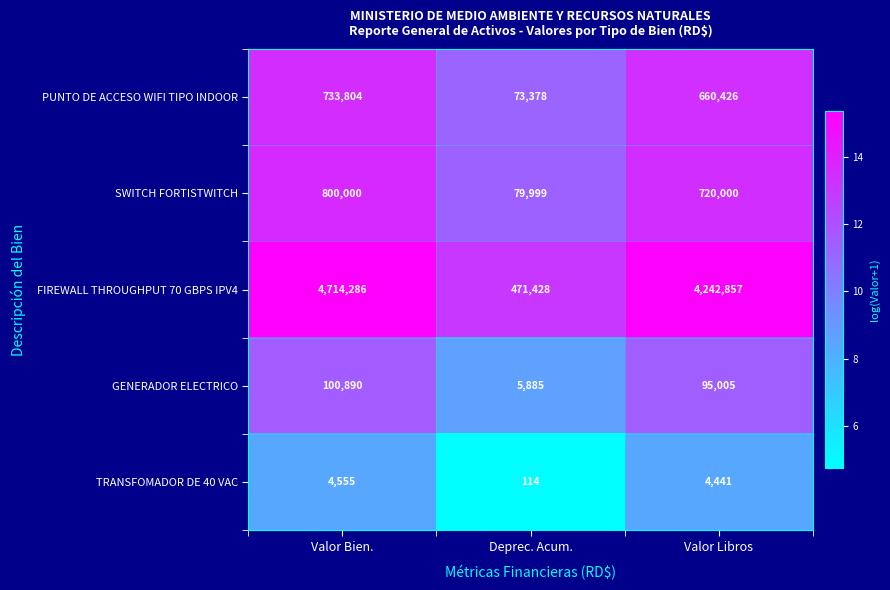

What is the total value across all series at Valor Bien.?

6353535